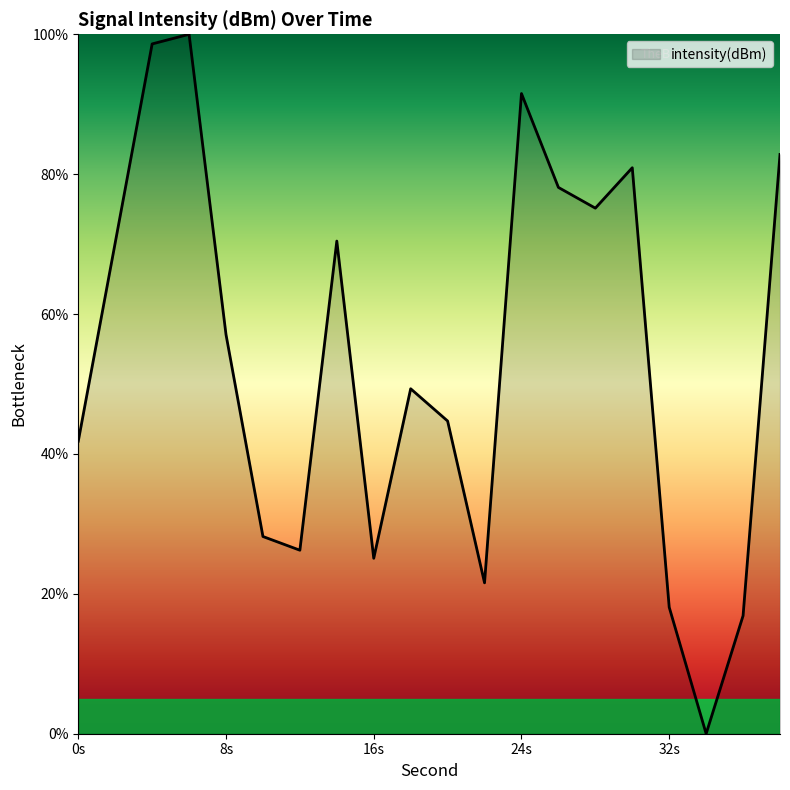

What is the greatest value displayed?

100.0